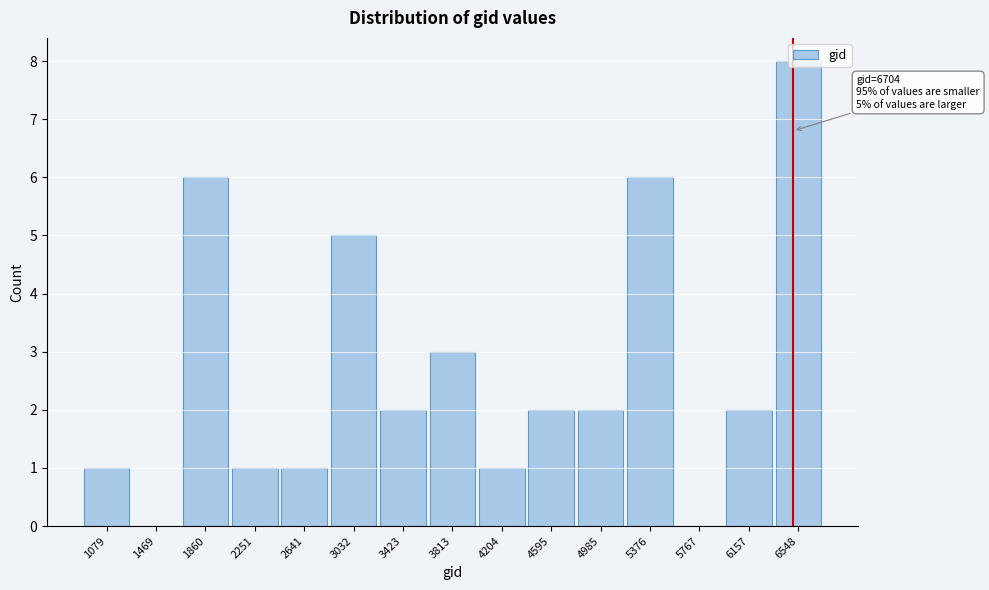

Read the value at 3032.

5